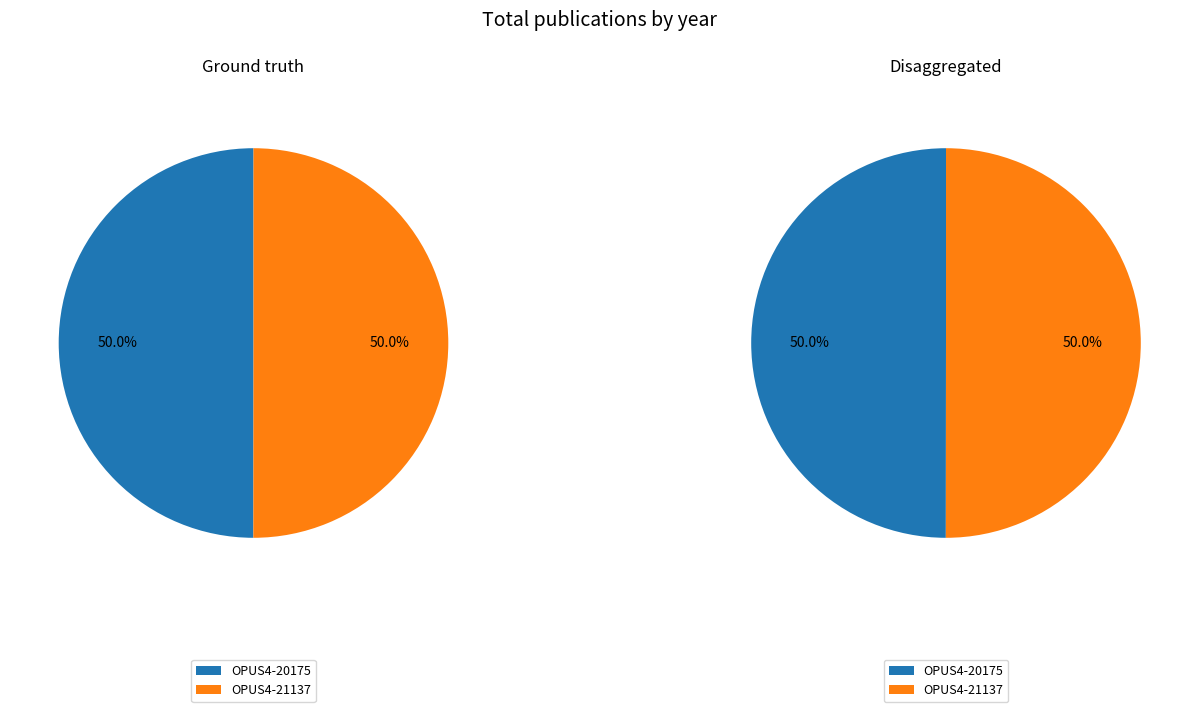

To the nearest percent, what portion does OPUS4-20175 represent?

50%